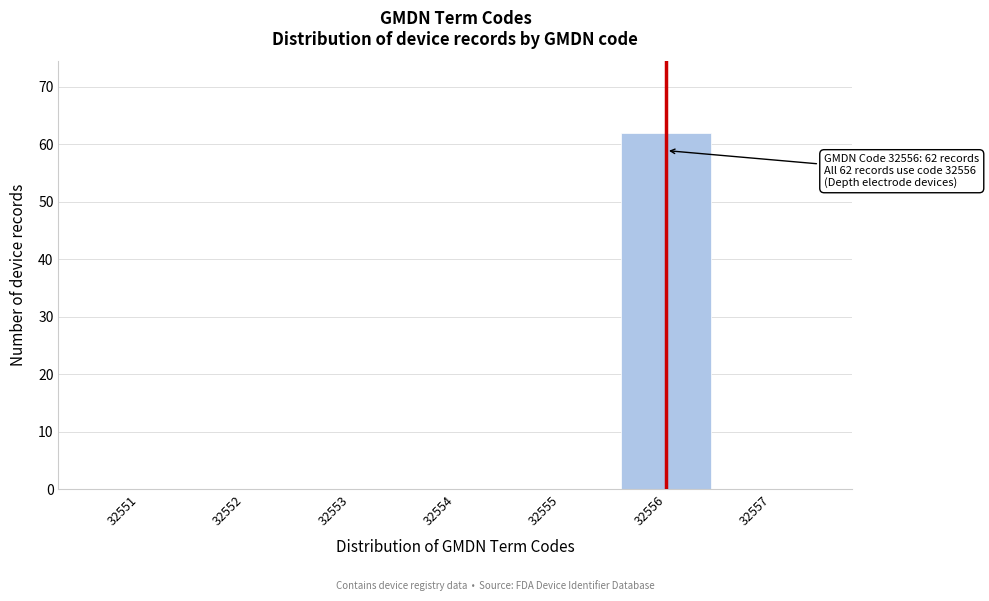

Which range on the x-axis has the tallest bar?

32555.5 to 32556.5